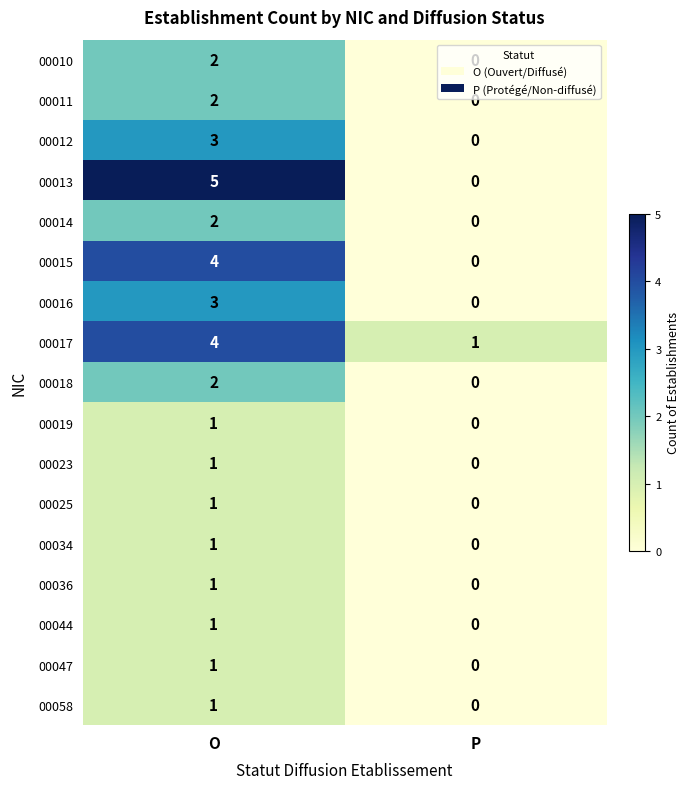

True or false: 00015 has a value of -2 at P.

False